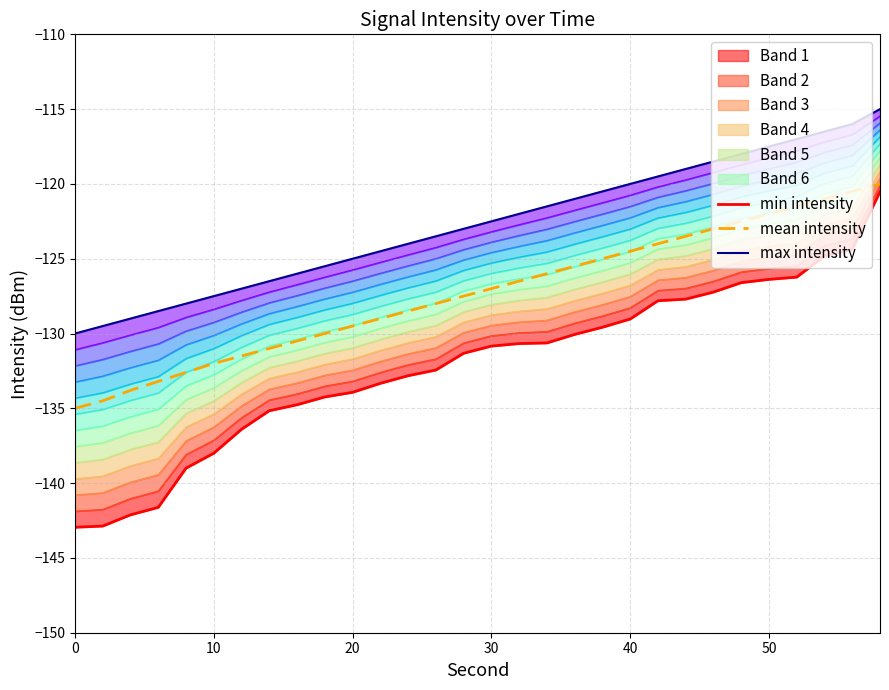

True or false: max intensity has more than 1 points higher than both neighbors.

False